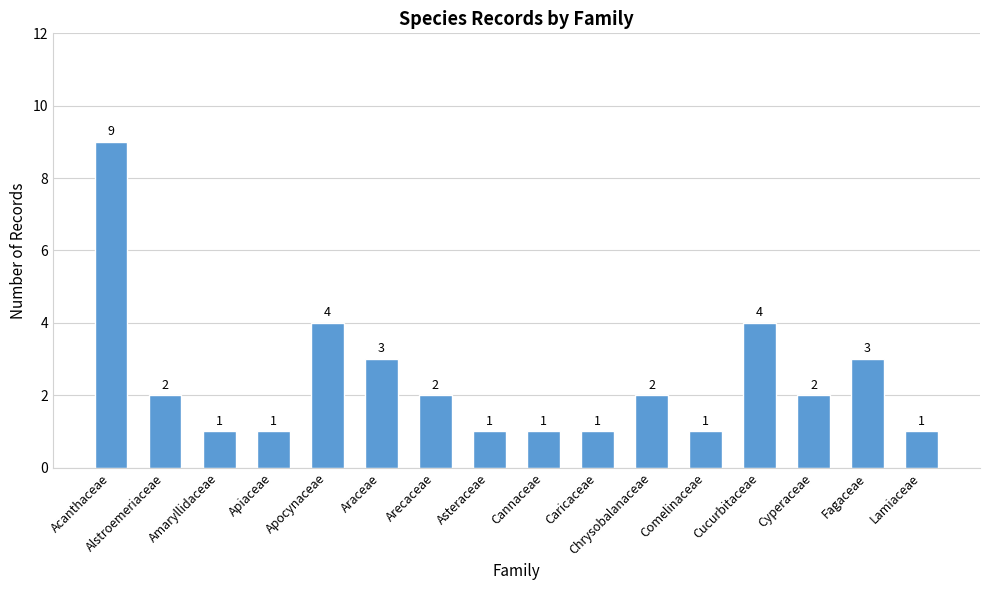

What is the difference between the maximum and minimum values?

8